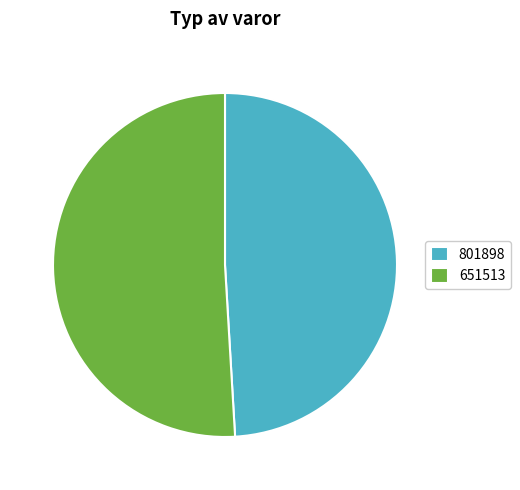

Is it true that 801898 is 59% of the pie?

False